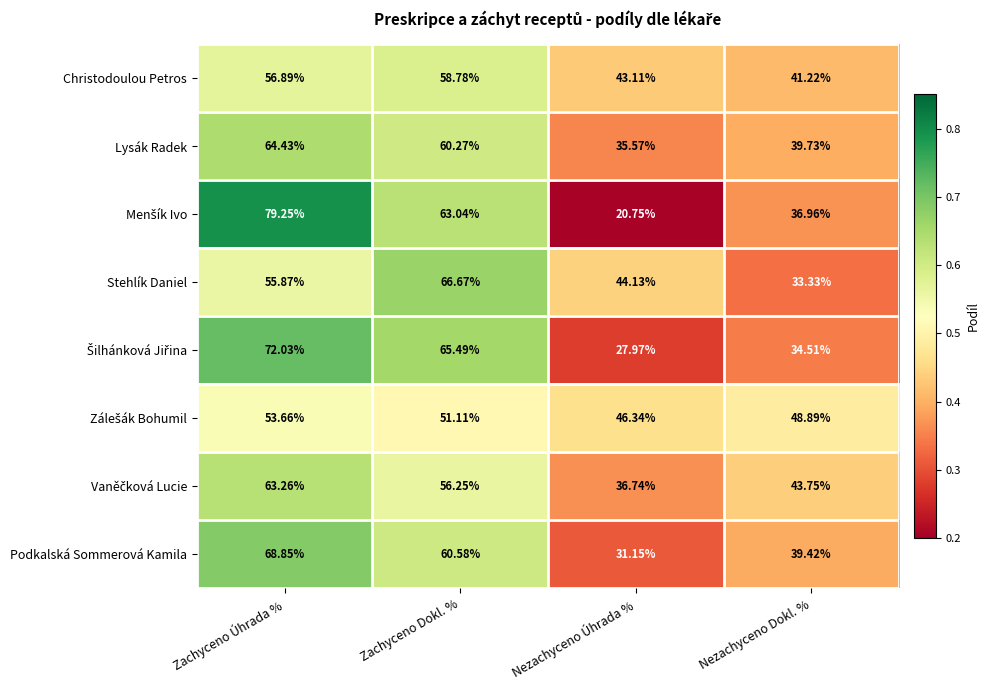

At which category does the chart reach its minimum across all series?

Nezachyceno Úhrada %